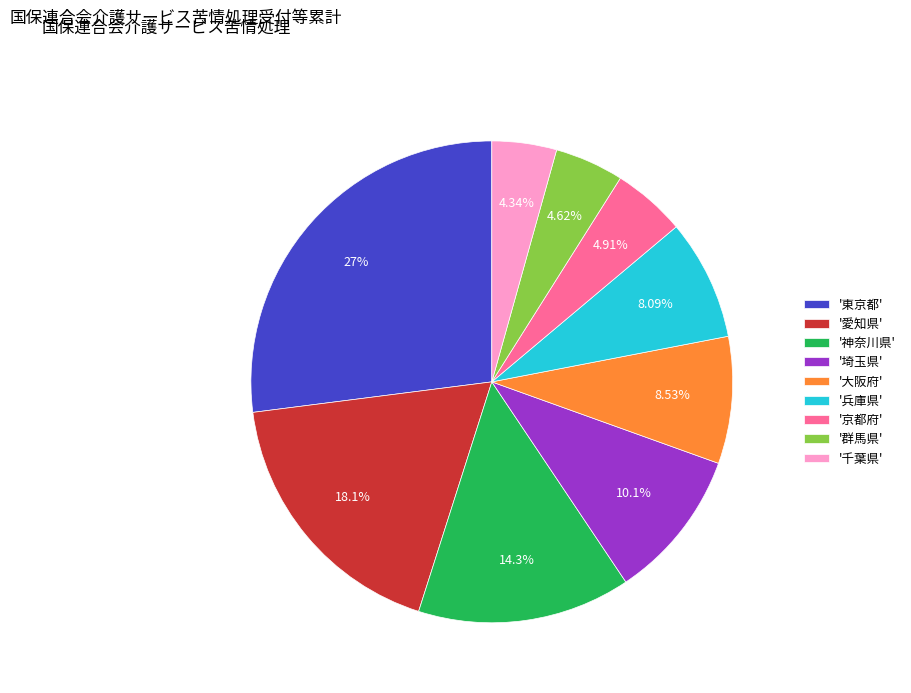

What is the largest slice in the pie chart?

'東京都'